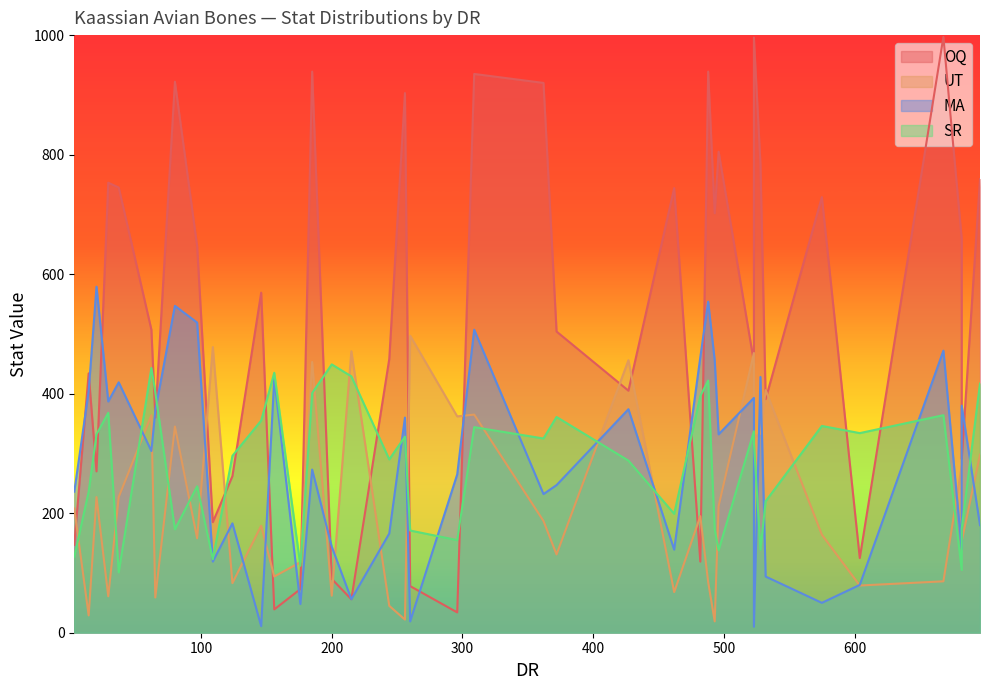

Does the chart have visible grid lines?

No